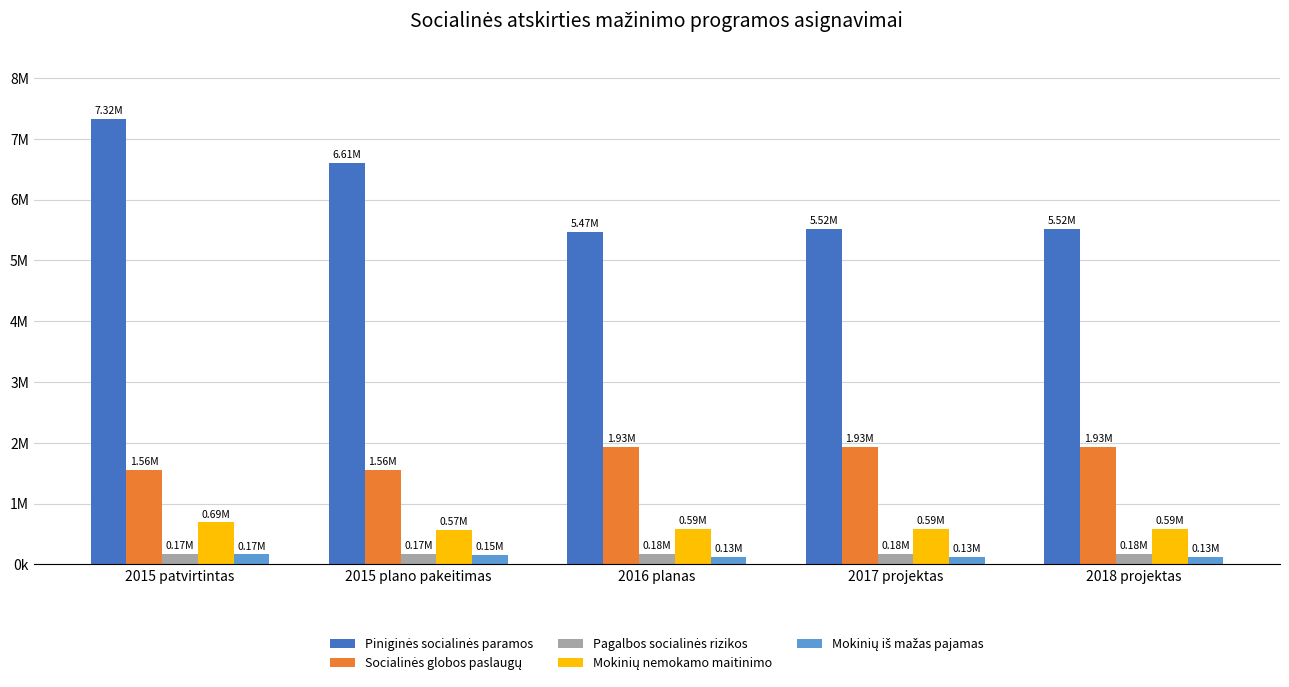

Does the chart contain stacked bars?

No